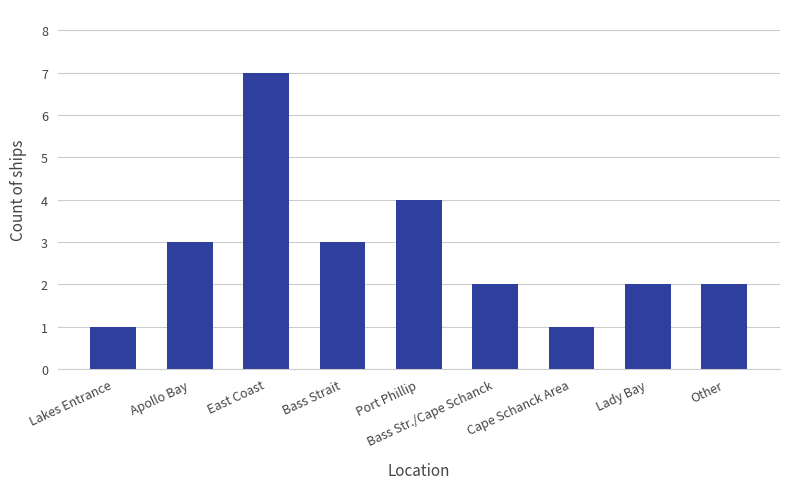

Approximately how many times larger is the value at Bass Strait compared to Cape Schanck Area?

3.0